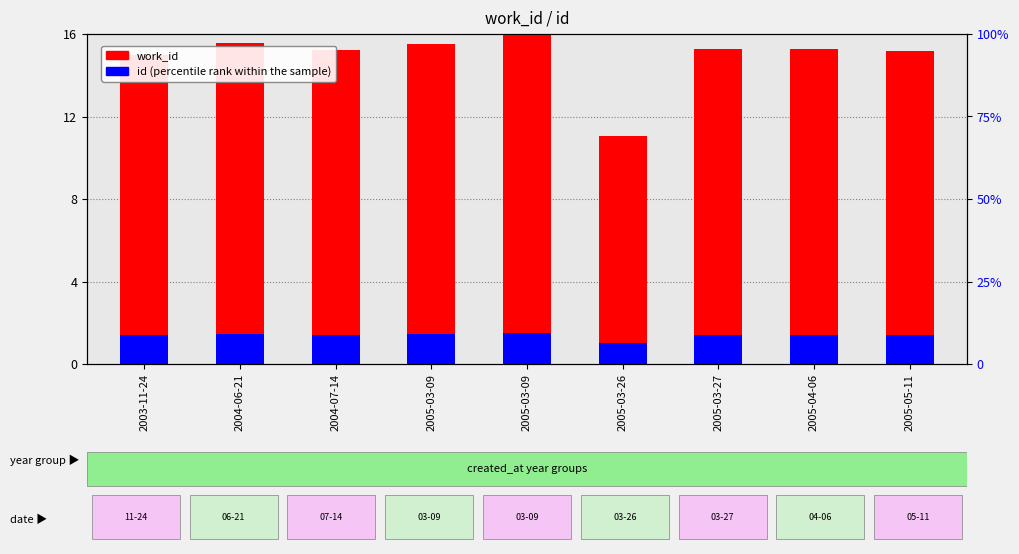

Reading right to left, extract all data points from this chart.

work_id (scaled): 2005-05-11=15.2	2005-04-06=15.3	2005-03-27=15.3	2005-03-26=11.1	2005-03-09=16.0	2005-03-09=15.5	2004-07-14=15.2	2004-06-21=15.6	2003-11-24=15.0
id (percentile rank within sample): 2005-05-11=1.4	2005-04-06=1.4	2005-03-27=1.4	2005-03-26=1.0	2005-03-09=1.5	2005-03-09=1.5	2004-07-14=1.4	2004-06-21=1.5	2003-11-24=1.4